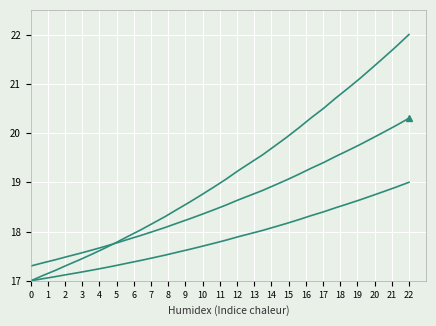

Is the value of Spectrum (base) at 25 greater than the value of Spectrum at 12?

Yes